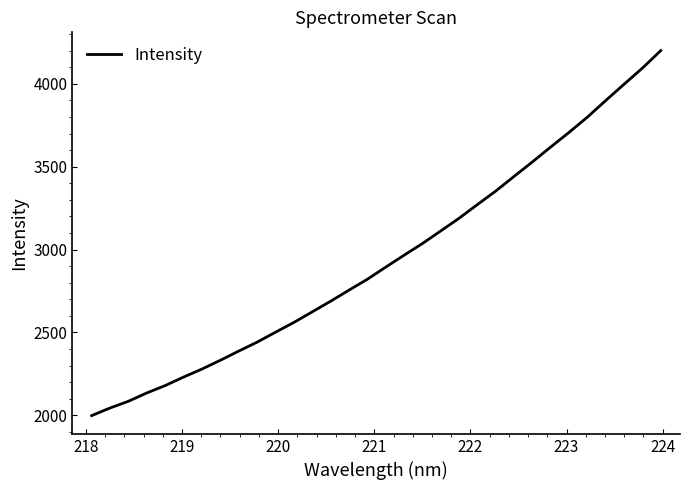

What is the greatest value displayed?

4200.2